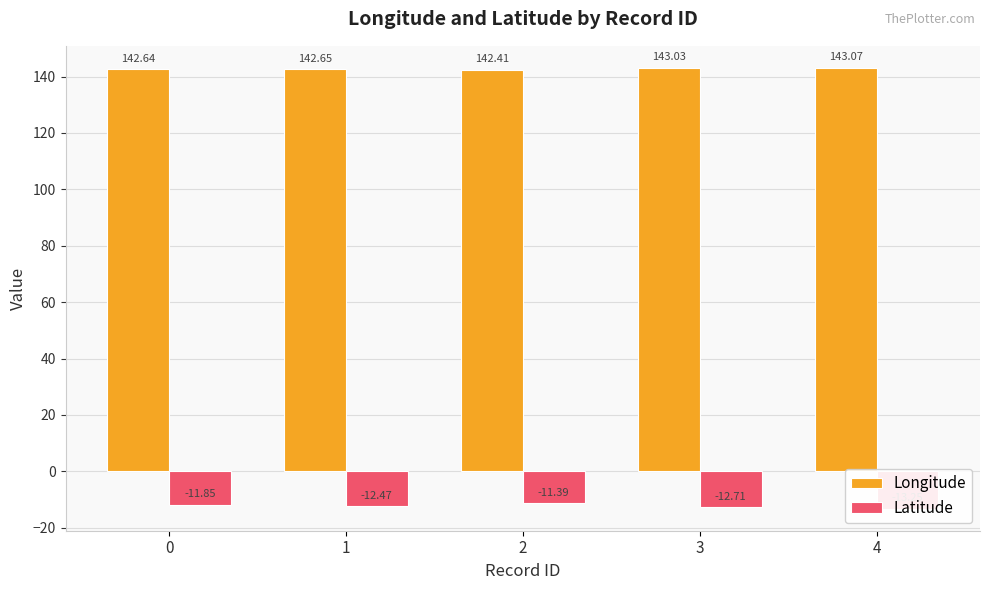

Which series changed the most between 1 and 4?

Latitude